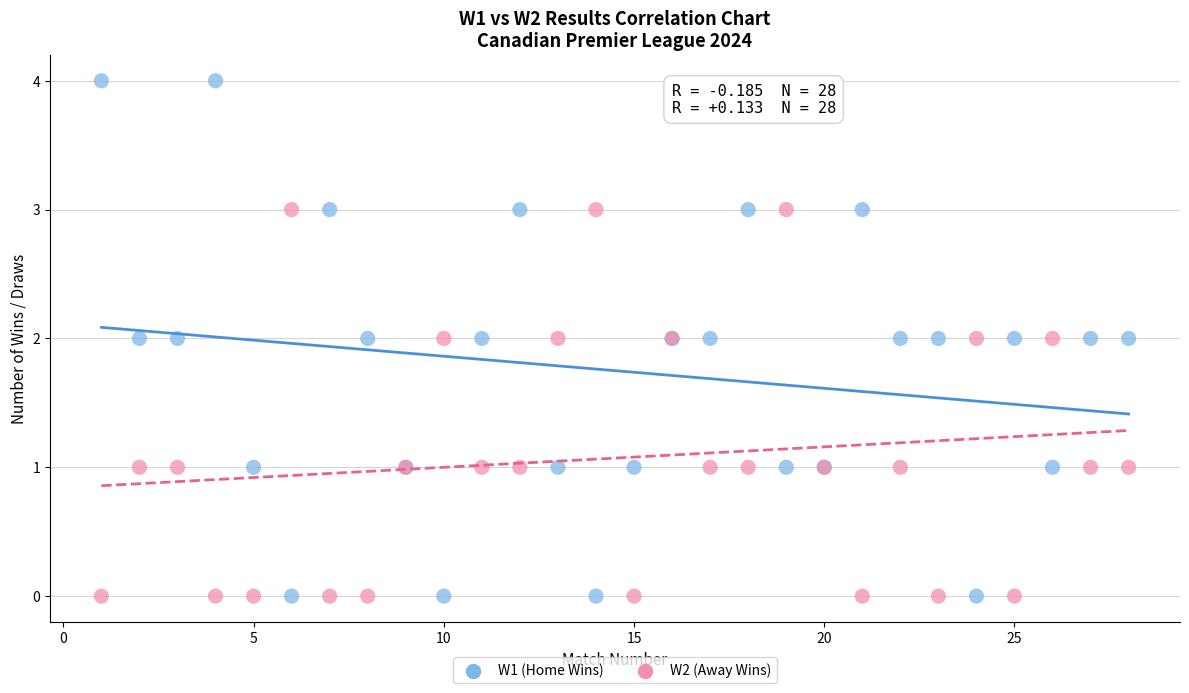

What are all the series names shown in the legend?

W1 (Home Wins), W2 (Away Wins)